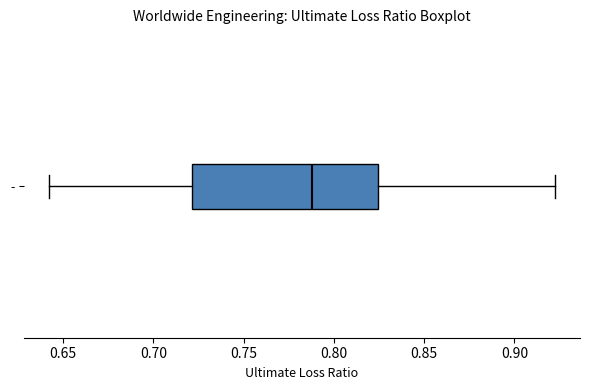

Read this box plot against the x-axis: the position of the median line, the range covered by the box, and the ends of both whiskers. The values are not printed on the chart, so give them approximately, as read against the axis.

median 0.790, box 0.720 to 0.825, whiskers 0.640 to 0.920